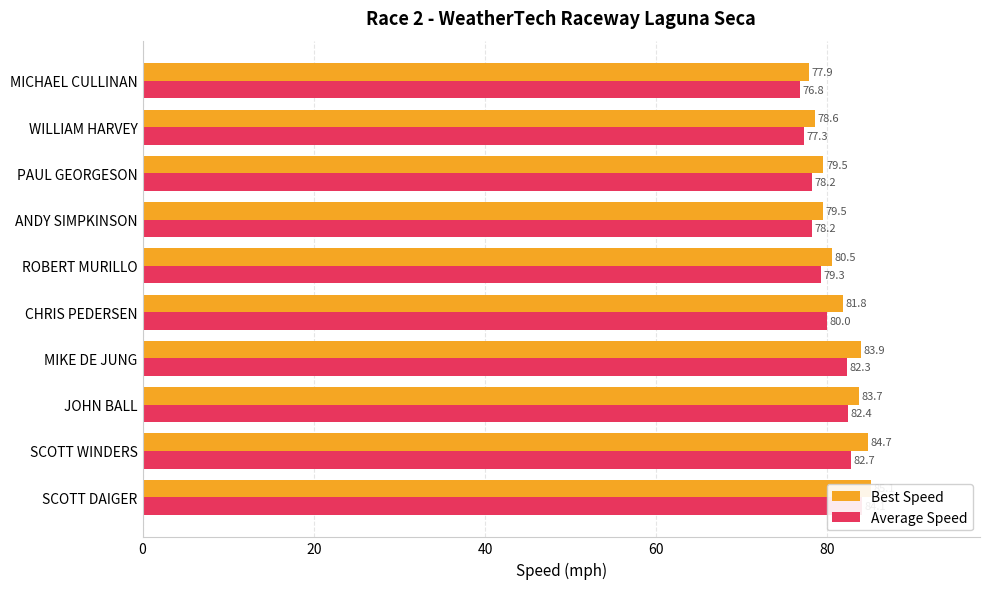

How many distinct data groups are displayed?

2